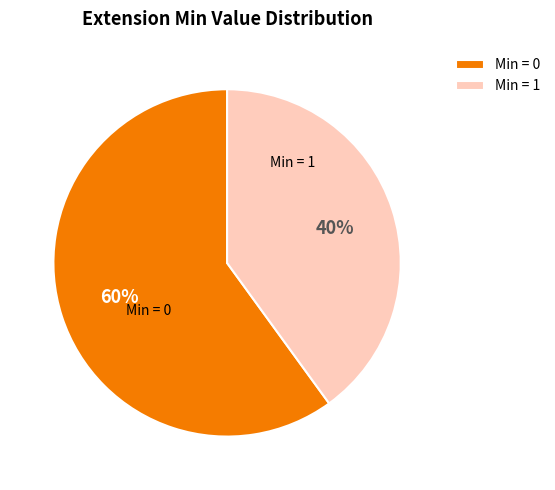

True or false: Min = 1 accounts for 40% of the total.

True